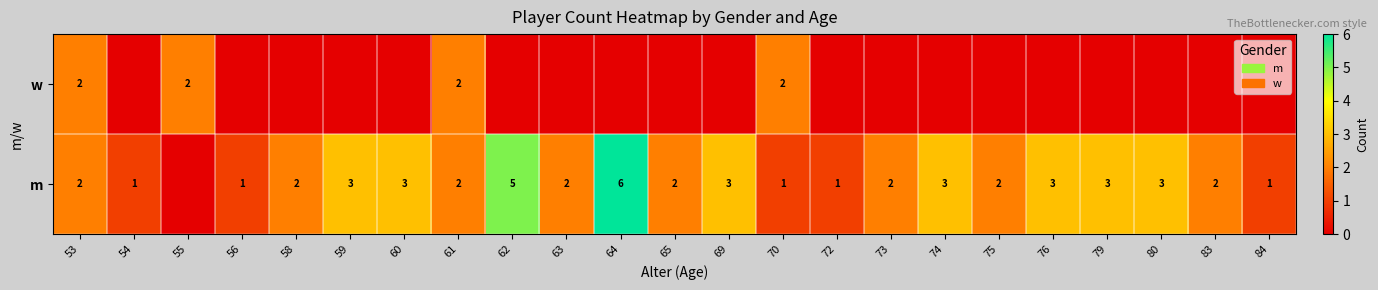

The m series shows 1 at 84. True or false?

True